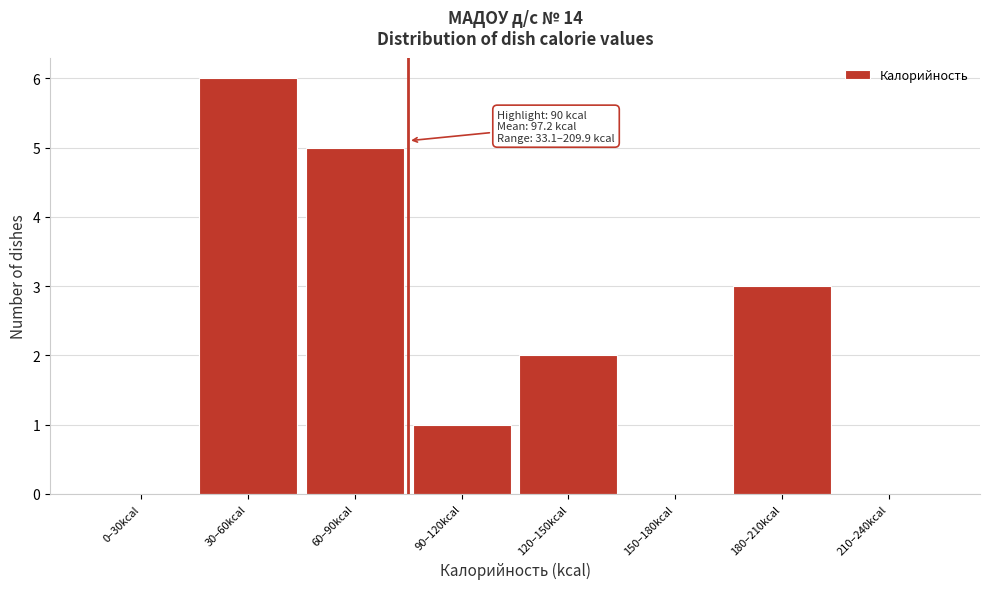

Reading left to right, list all the values displayed in this chart.

0–30kcal=0	30–60kcal=6	60–90kcal=5	90–120kcal=1	120–150kcal=2	150–180kcal=0	180–210kcal=3	210–240kcal=0